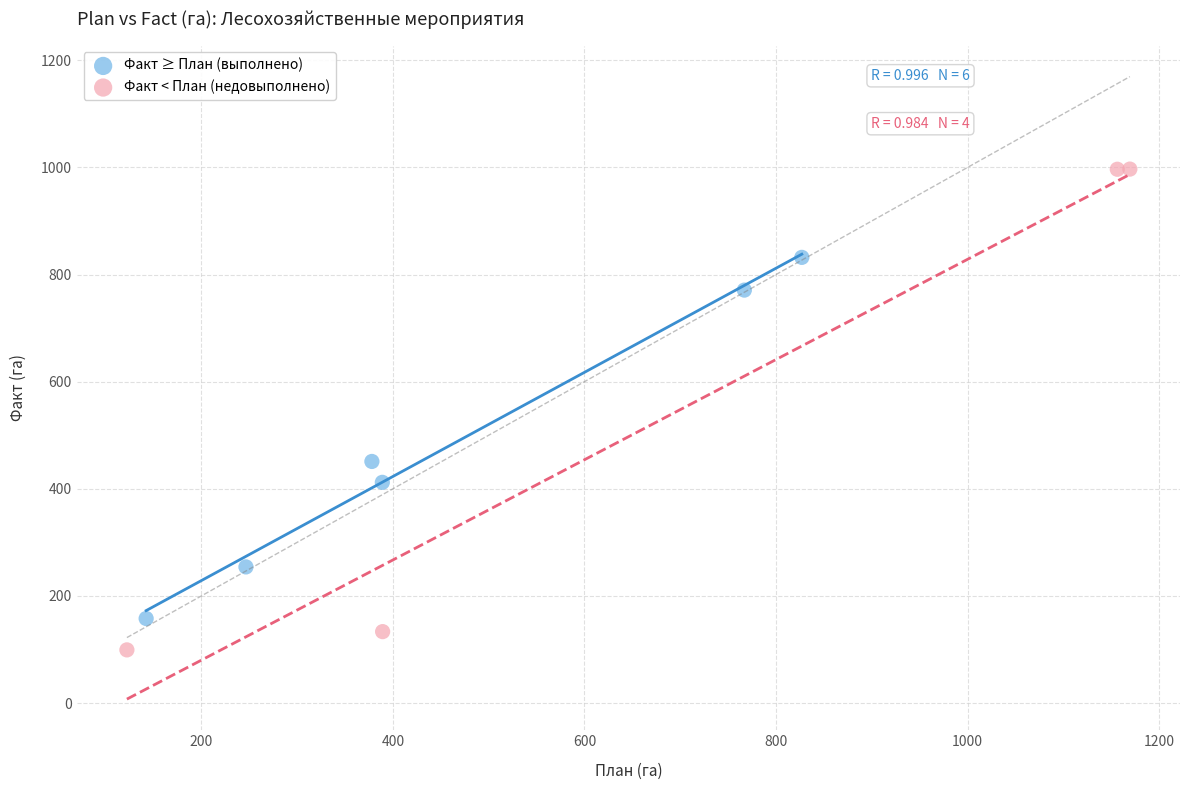

Which series reaches the maximum Y coordinate?

Факт < План (недовыполнено)